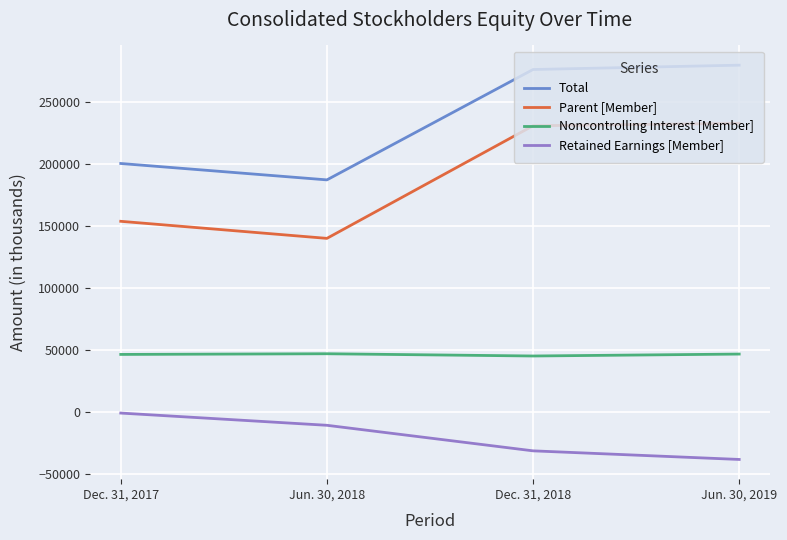

What is the total value across all series at Dec. 31, 2018?

521619